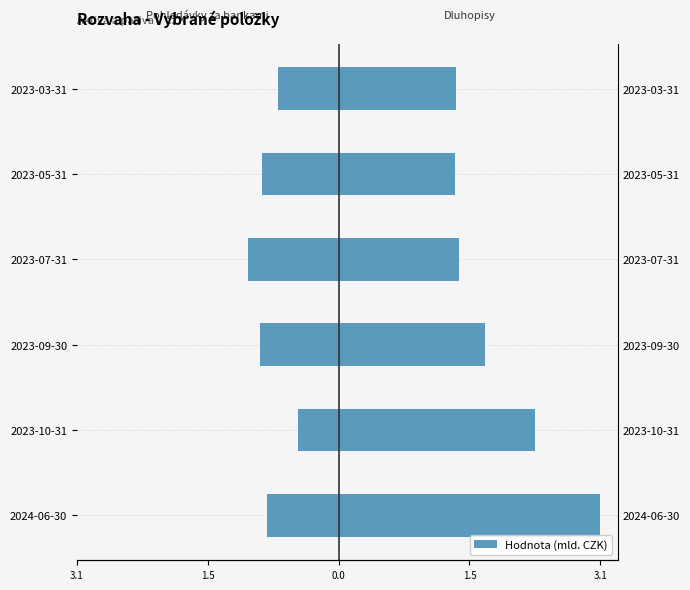

Rank the series by their maximum value, from highest to lowest.

Dluhopisy, Pohledávky za bankami